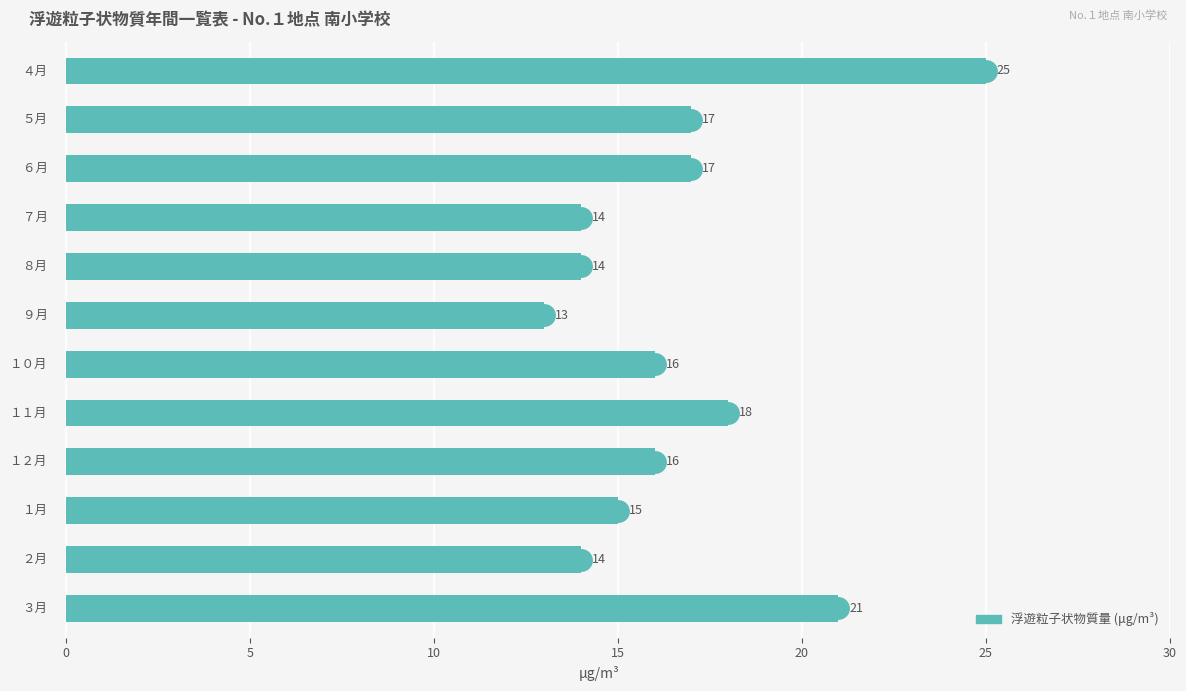

Reading right to left, what are all the values shown in this chart?

21	14	15	16	18	16	13	14	14	17	17	25